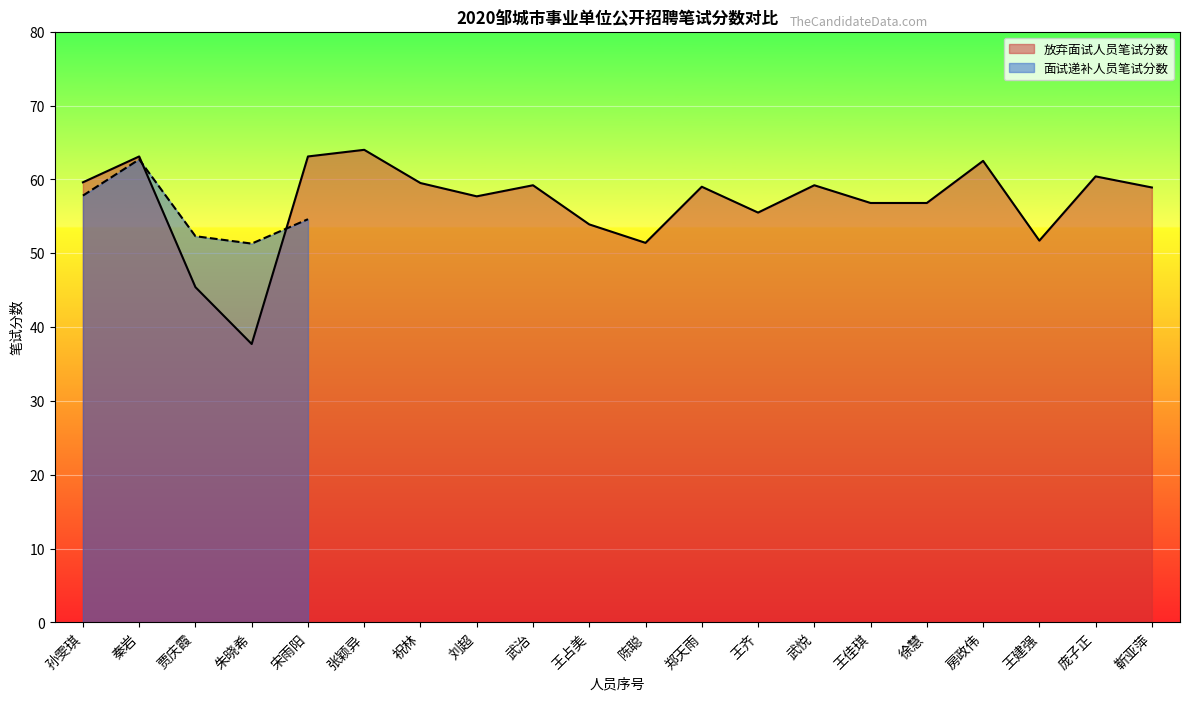

Which category has the lowest value in the 放弃面试人员笔试分数 series?

朱晓希